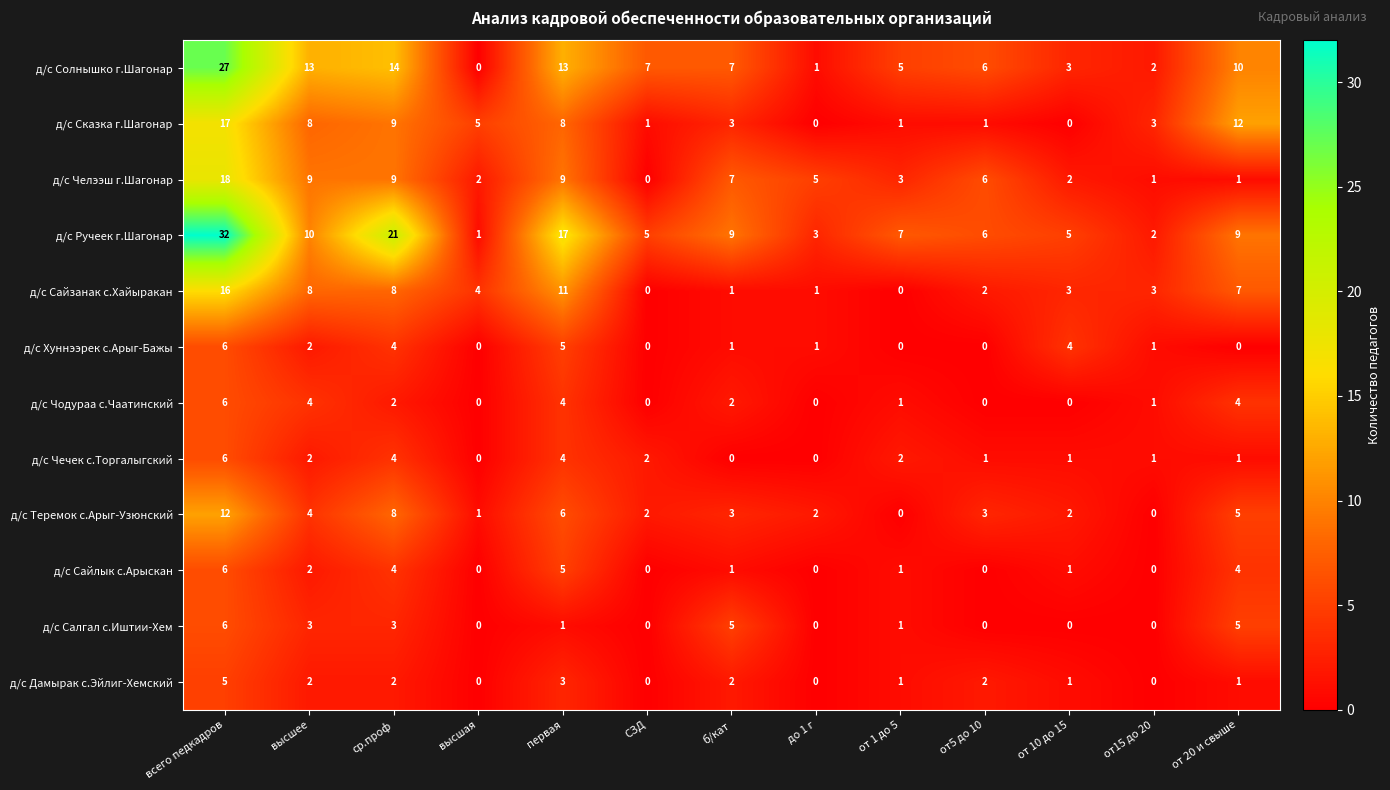

What is the maximum value for д/с Сайзанак с.Хайыракан?

16